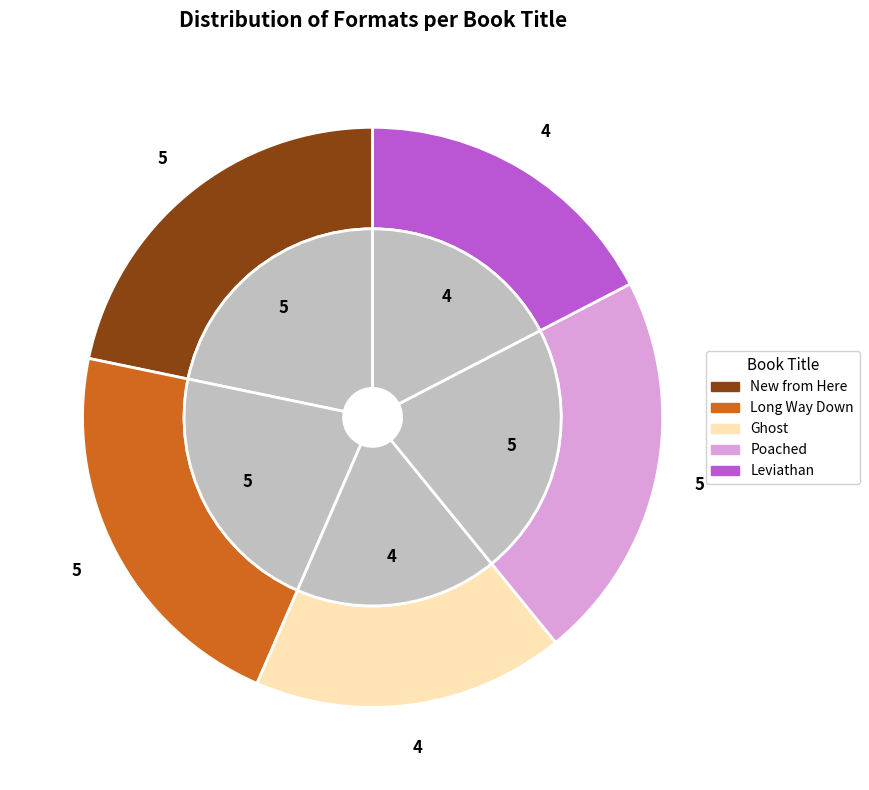

To the nearest percent, what is the difference between the largest and smallest slice percentages?

4%